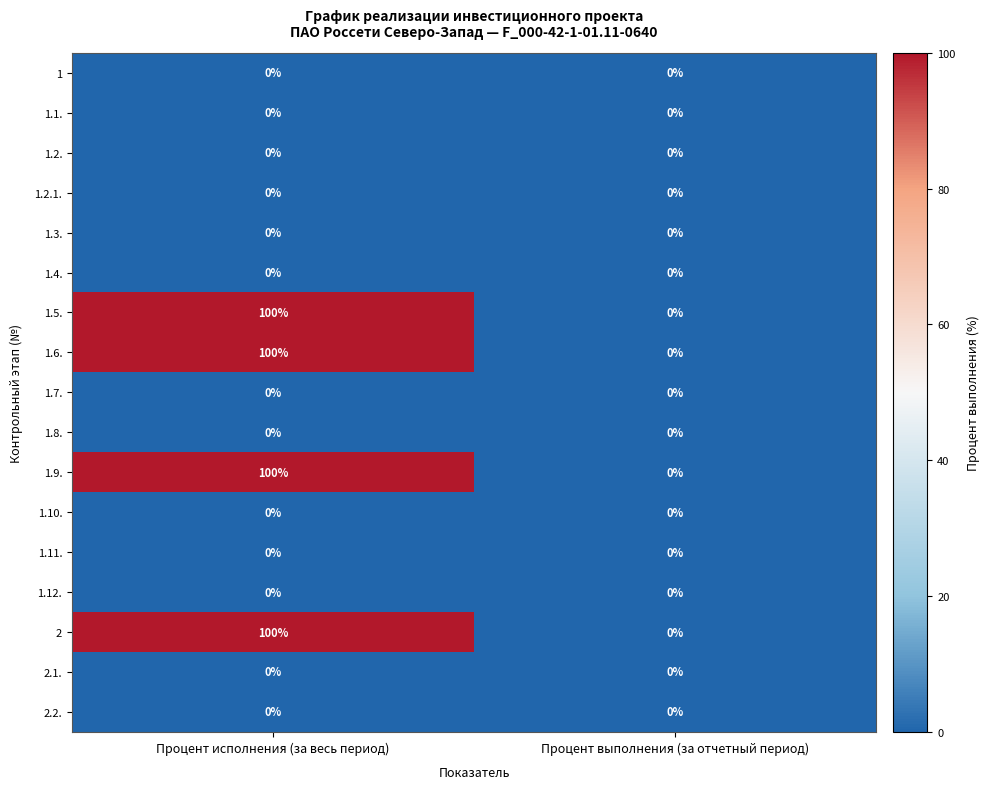

At which category is the sum across all series the highest?

Процент исполнения (за весь период)